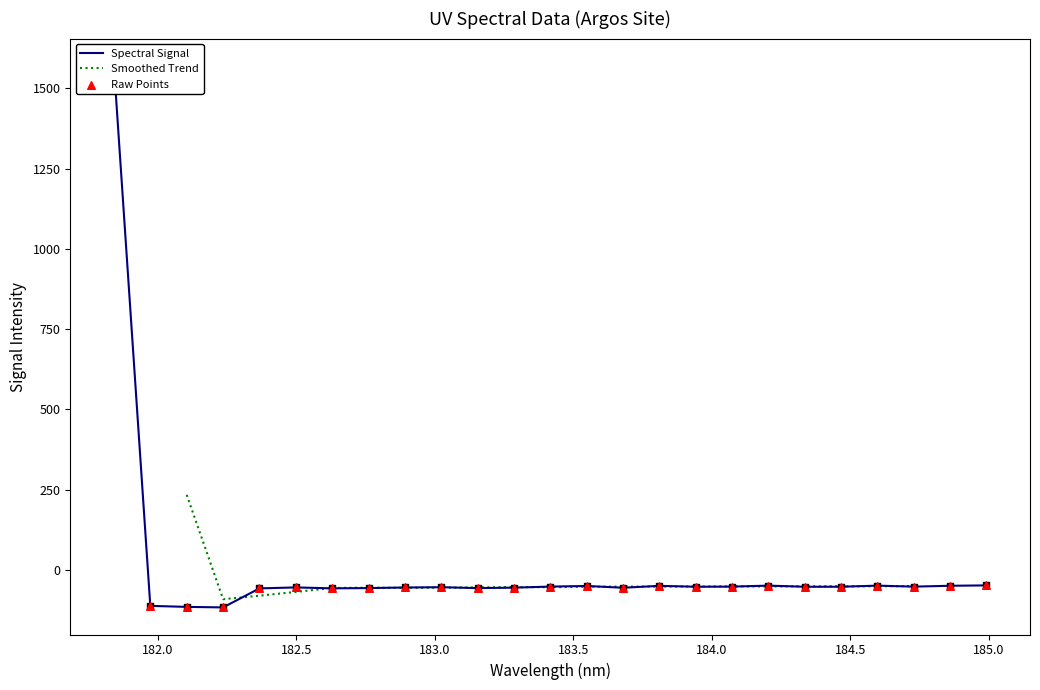

What is the change in value from 181.9732053322 to 183.15513622?

+55.4